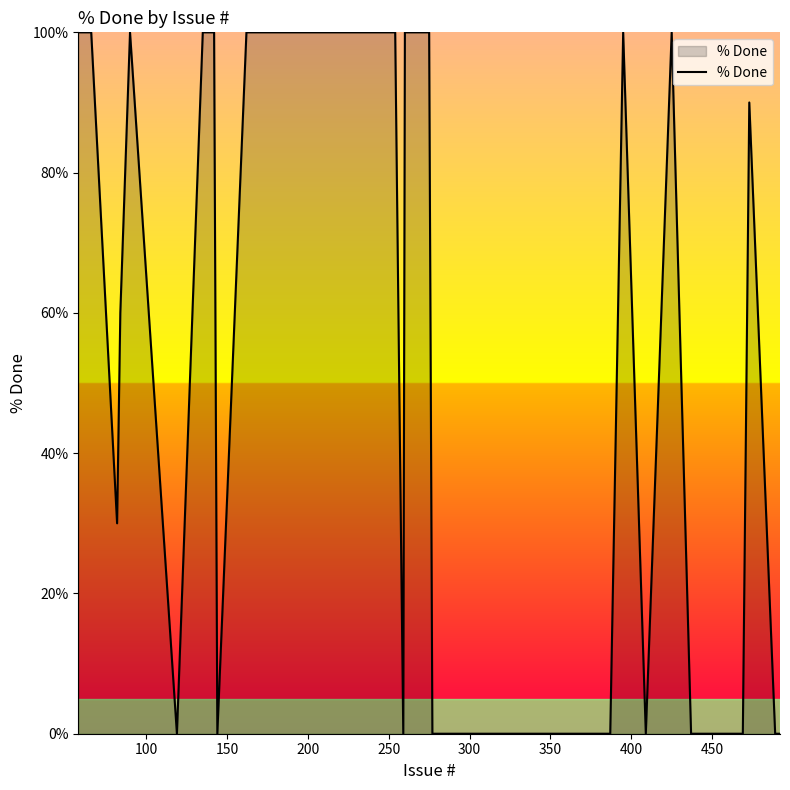

What is the maximum value shown in the chart?

100